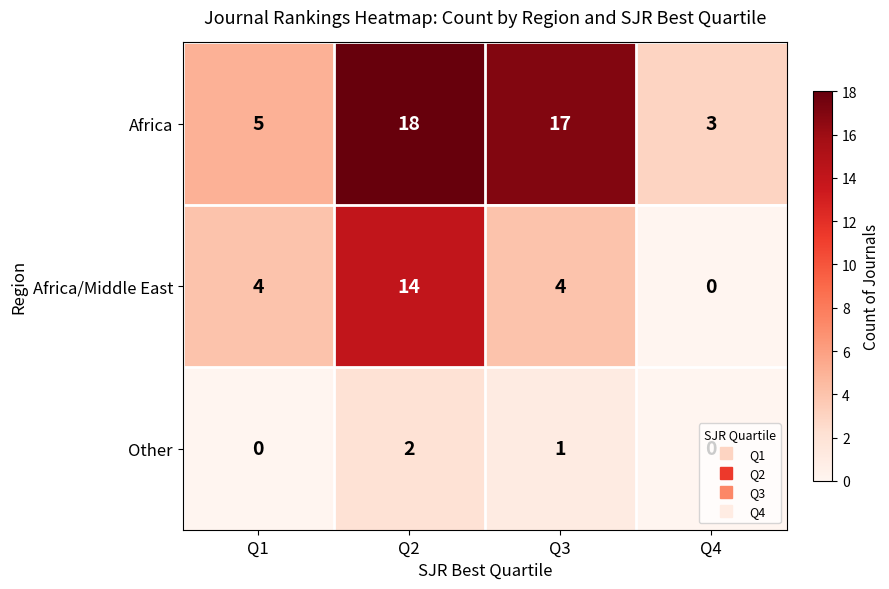

Rank the series at Q2 from lowest to highest value.

Other, Africa/Middle East, Africa